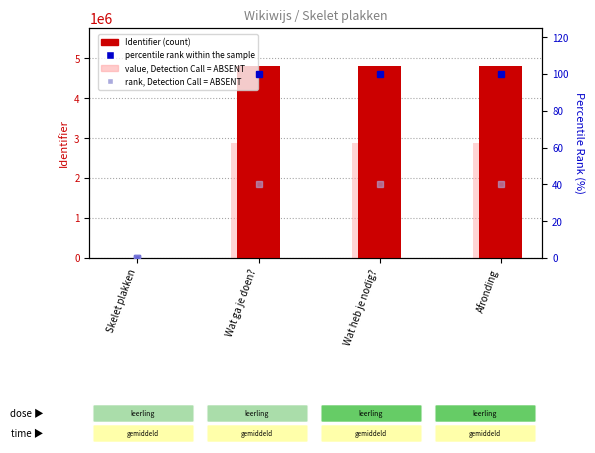

At Wat ga je doen?, list the series in order from smallest to largest.

rank, Detection Call = ABSENT, percentile rank within the sample, value, Detection Call = ABSENT, Identifier